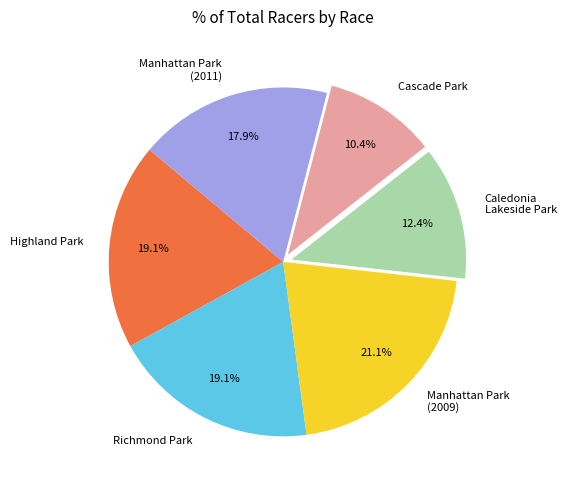

Is there any slice that represents more than half of the pie?

No